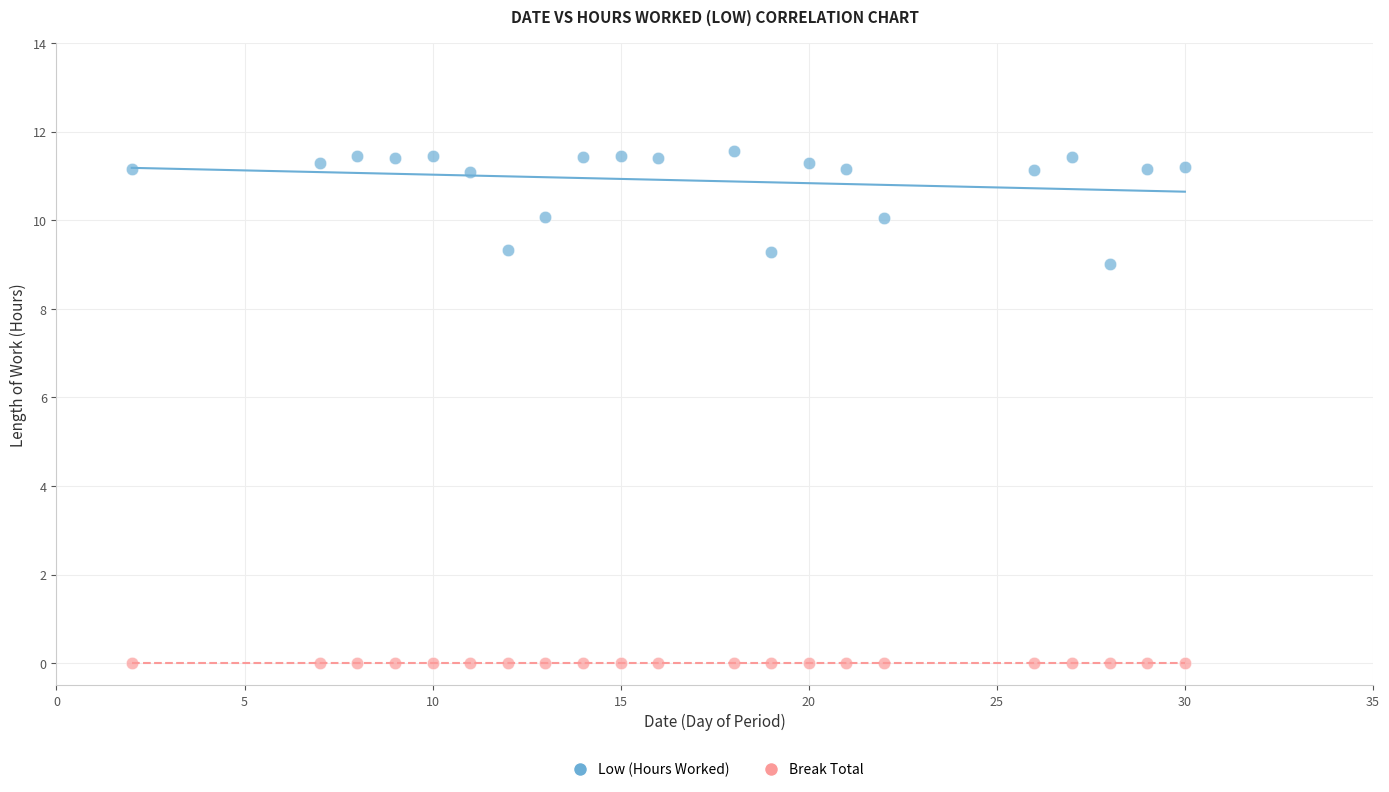

Across all series, what Y value is closest to 5?

9.0